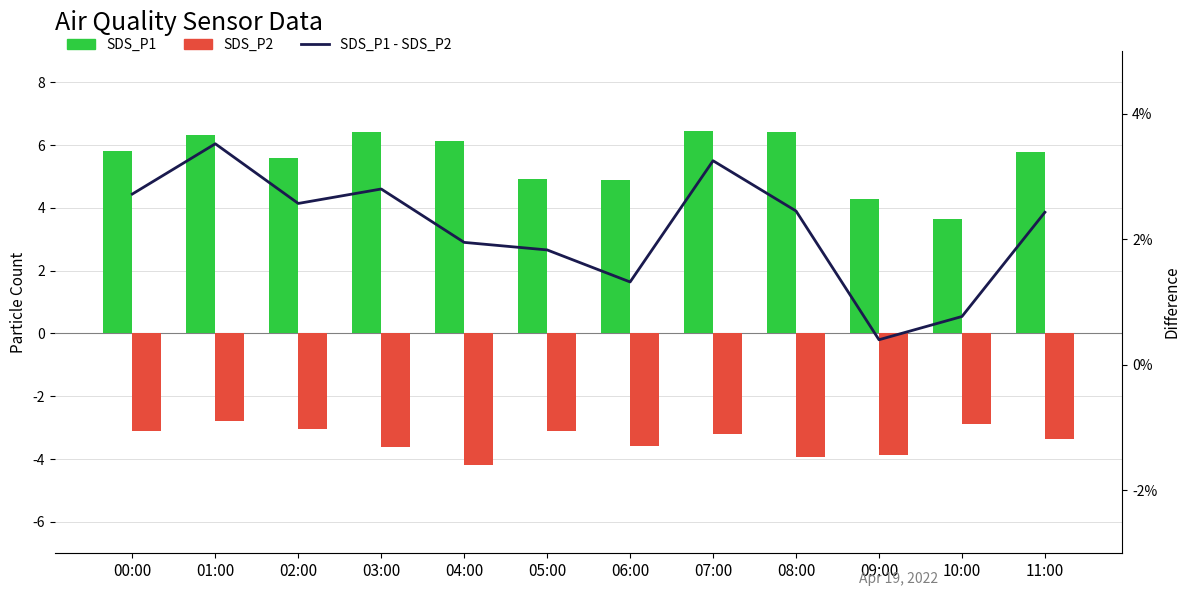

Is it true that SDS_P1 - SDS_P2 equals 2.6 at 02:00?

True